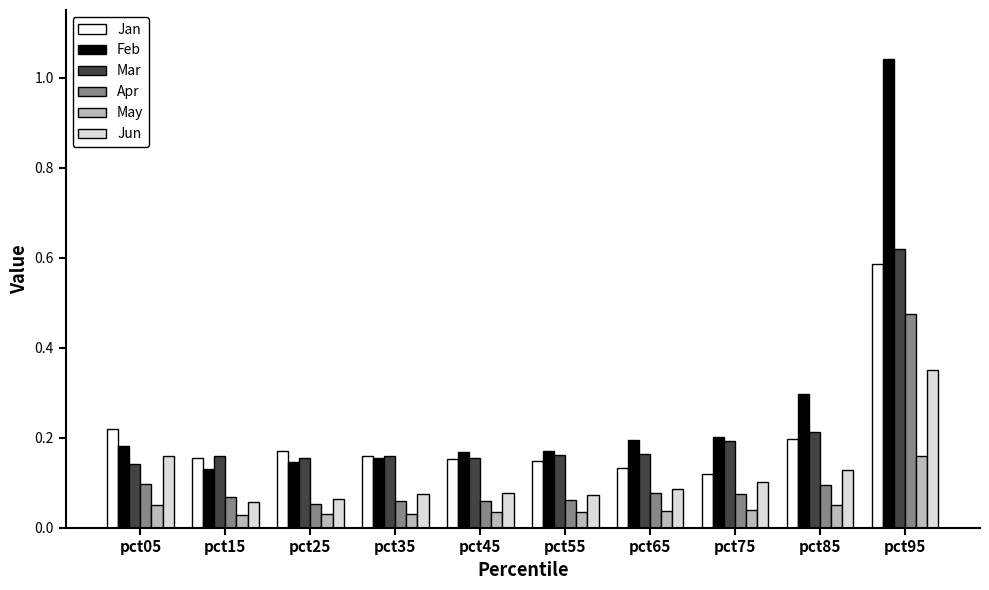

Between pct85 and pct95, which series saw the biggest shift?

Feb